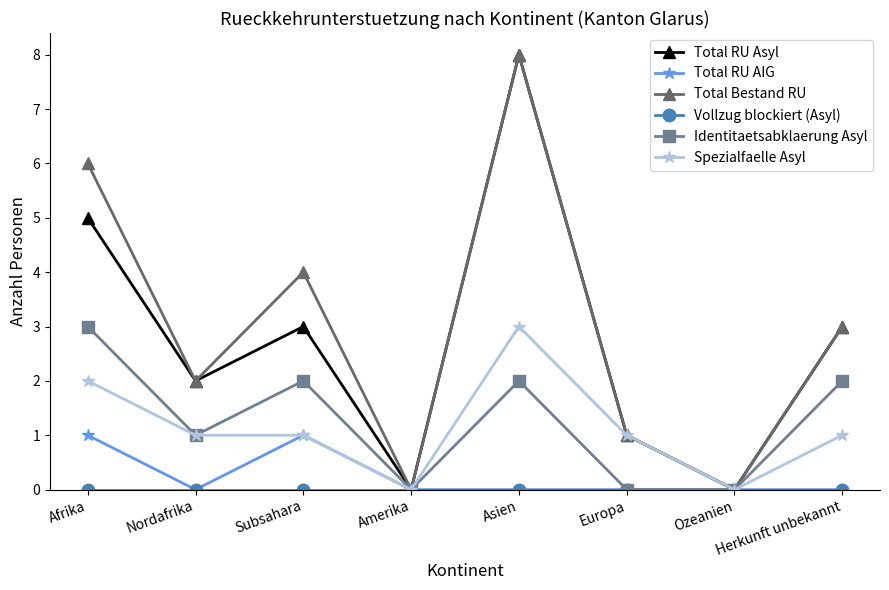

At which category does Total RU Asyl reach its first local peak?

Subsahara